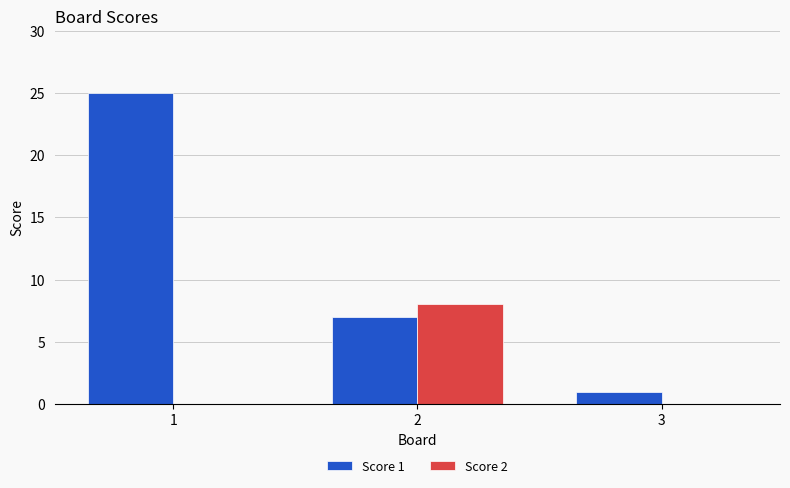

Is it true that Score 1 equals 25 at 1?

True